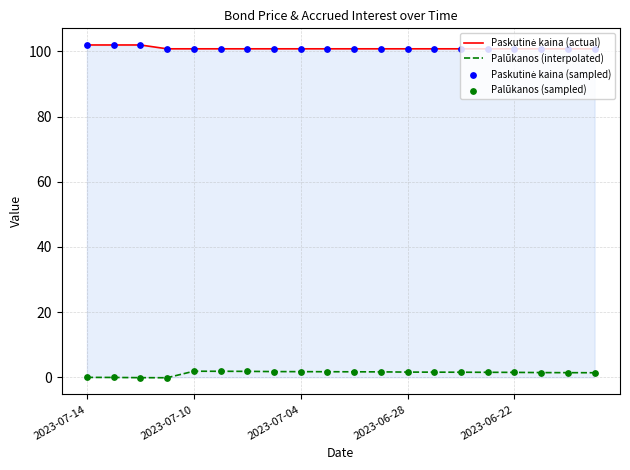

What is the maximum value shown in the chart?

102.0